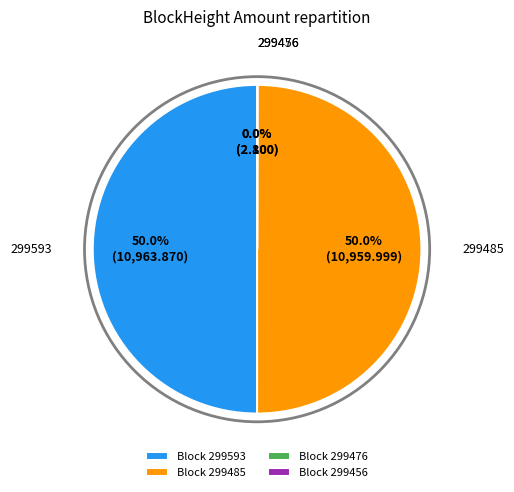

What percentage is NOT represented by Block 299593?

50.0%